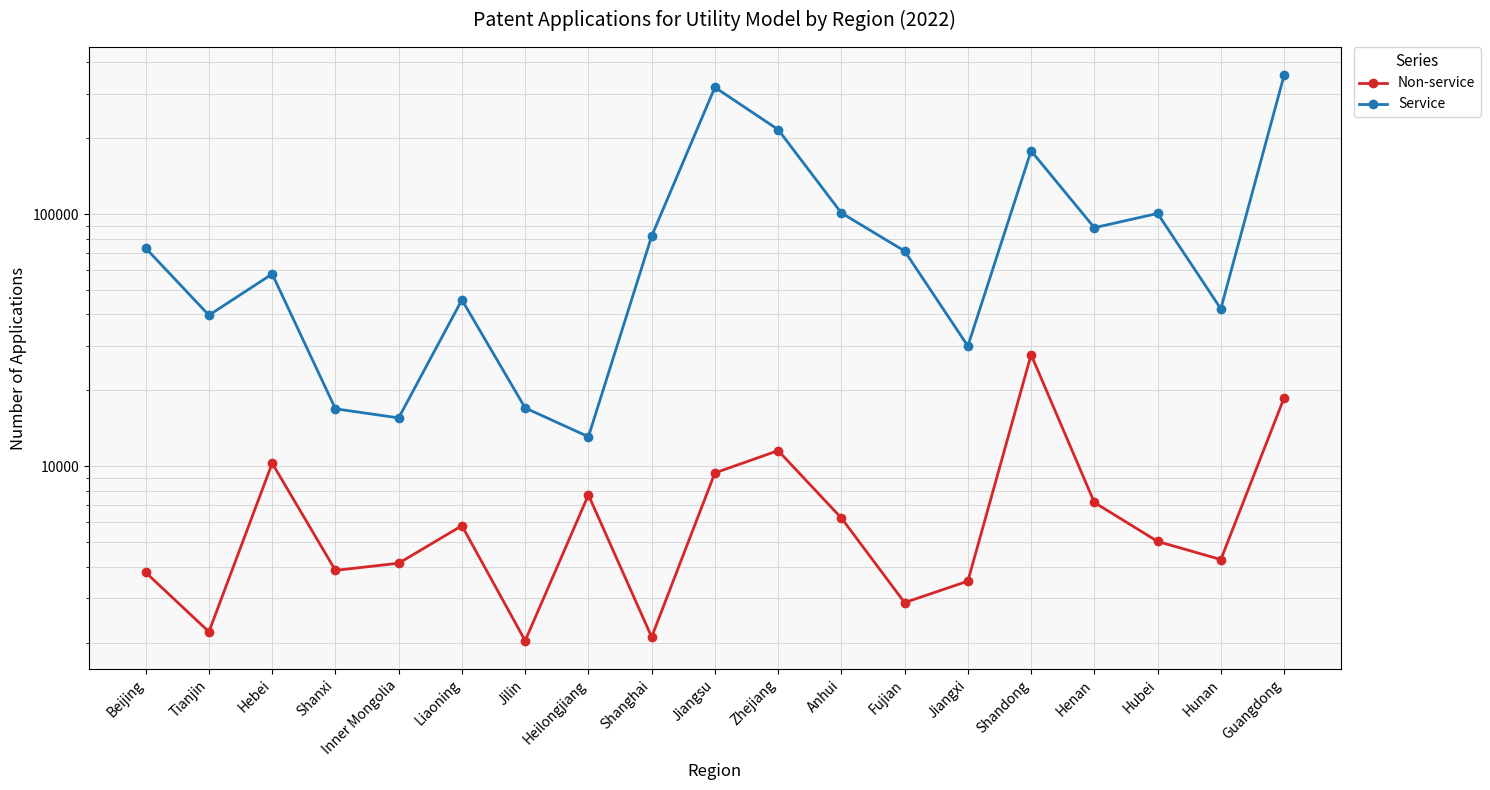

True or false: Non-service and Service cross at least once.

False